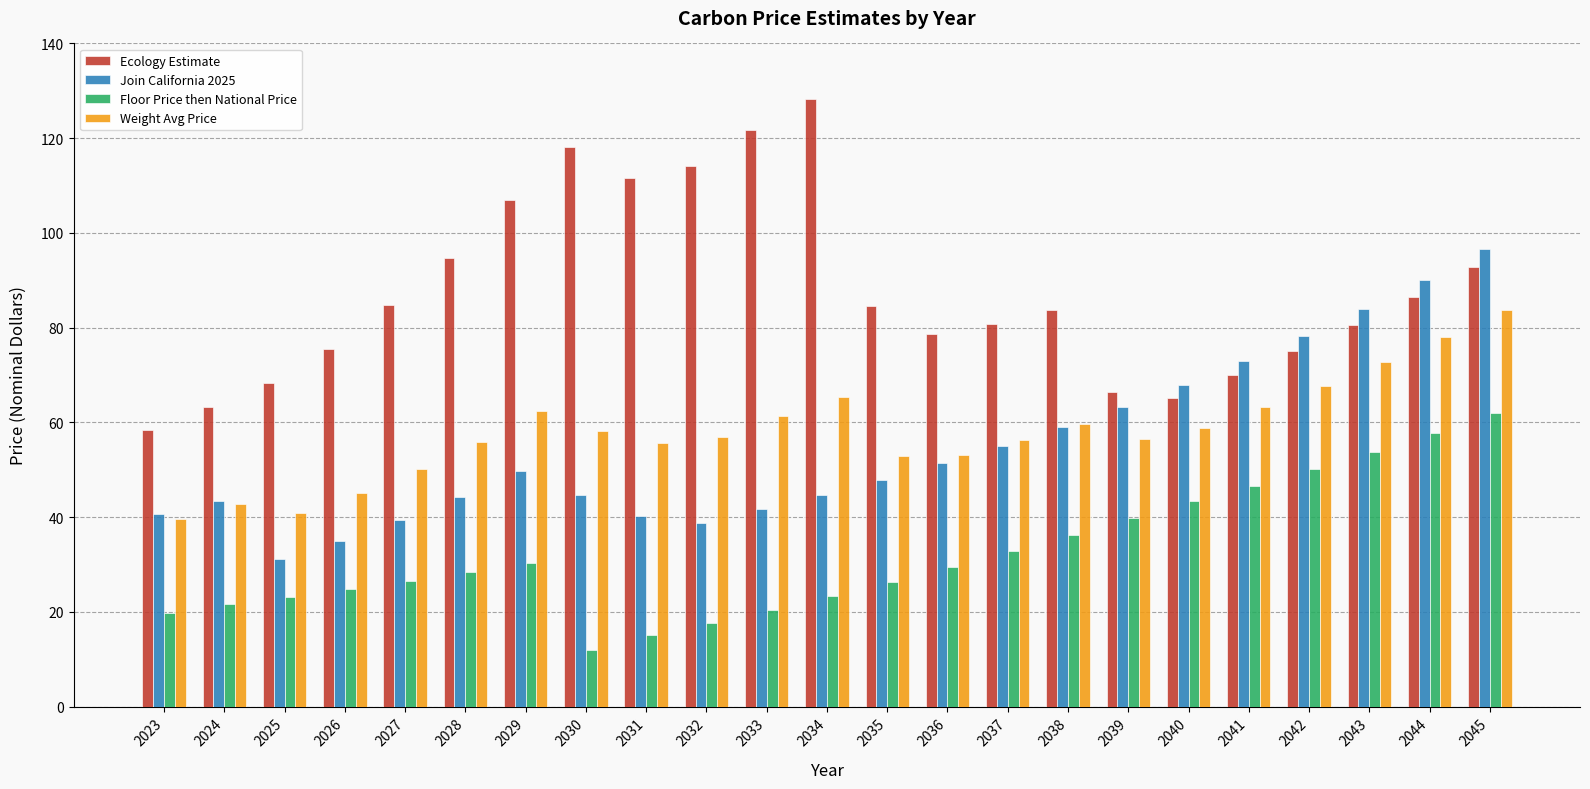

What is the spread (max minus min) of values at 2034?

104.9